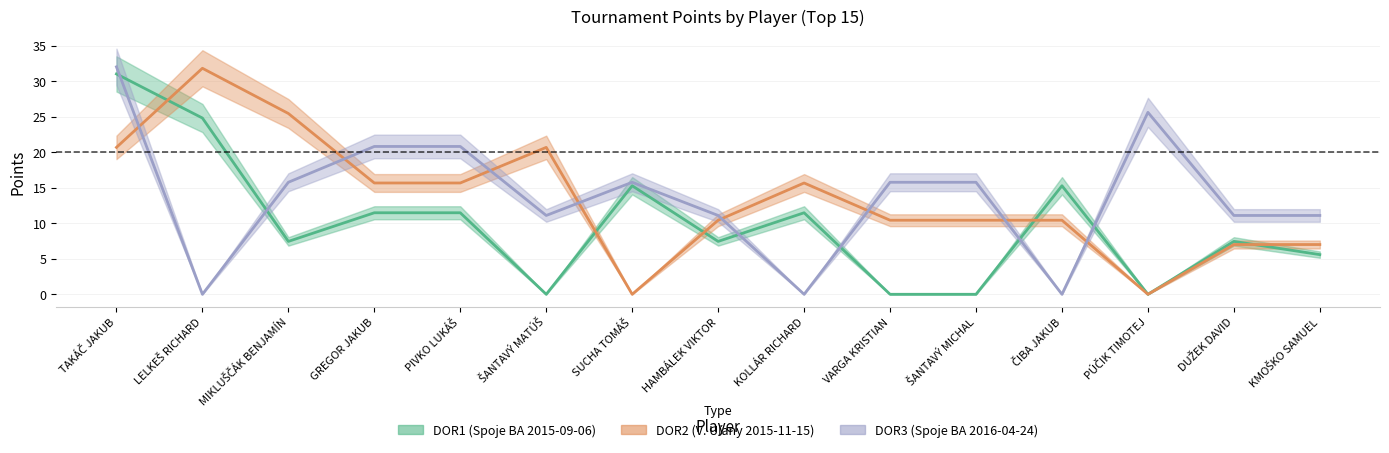

What is the label of the 2nd point from the right?

DUŽEK DAVID